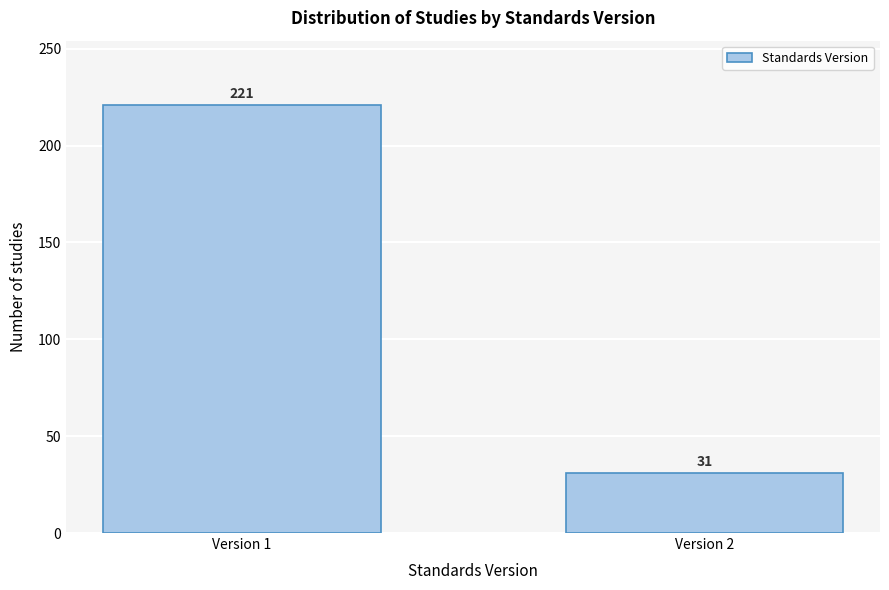

Reading left to right, extract all data points from this chart.

221	31